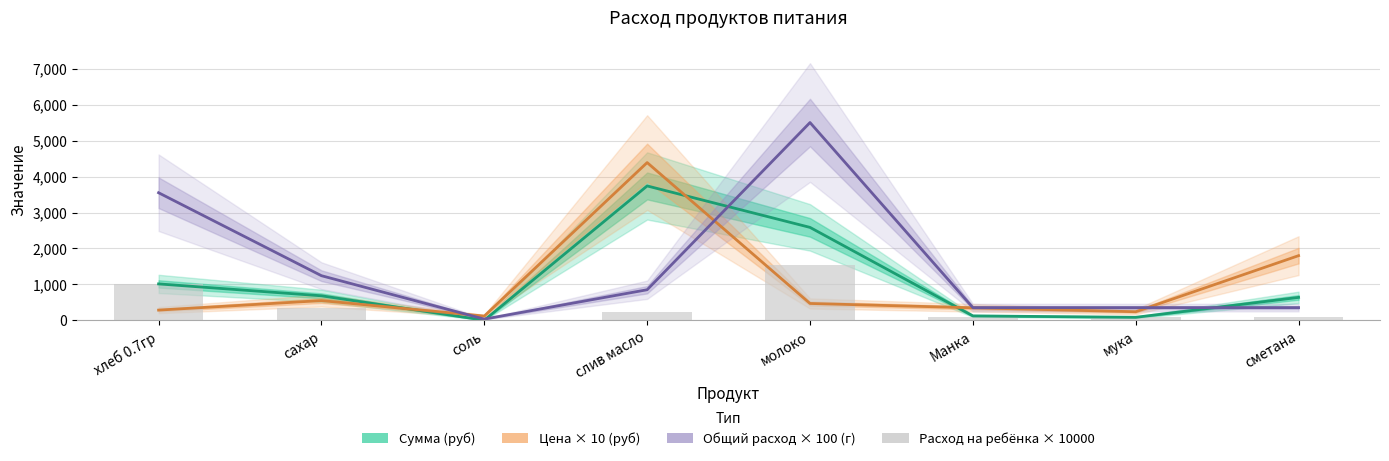

Which category has the lowest value in the Сумма (руб) series?

соль